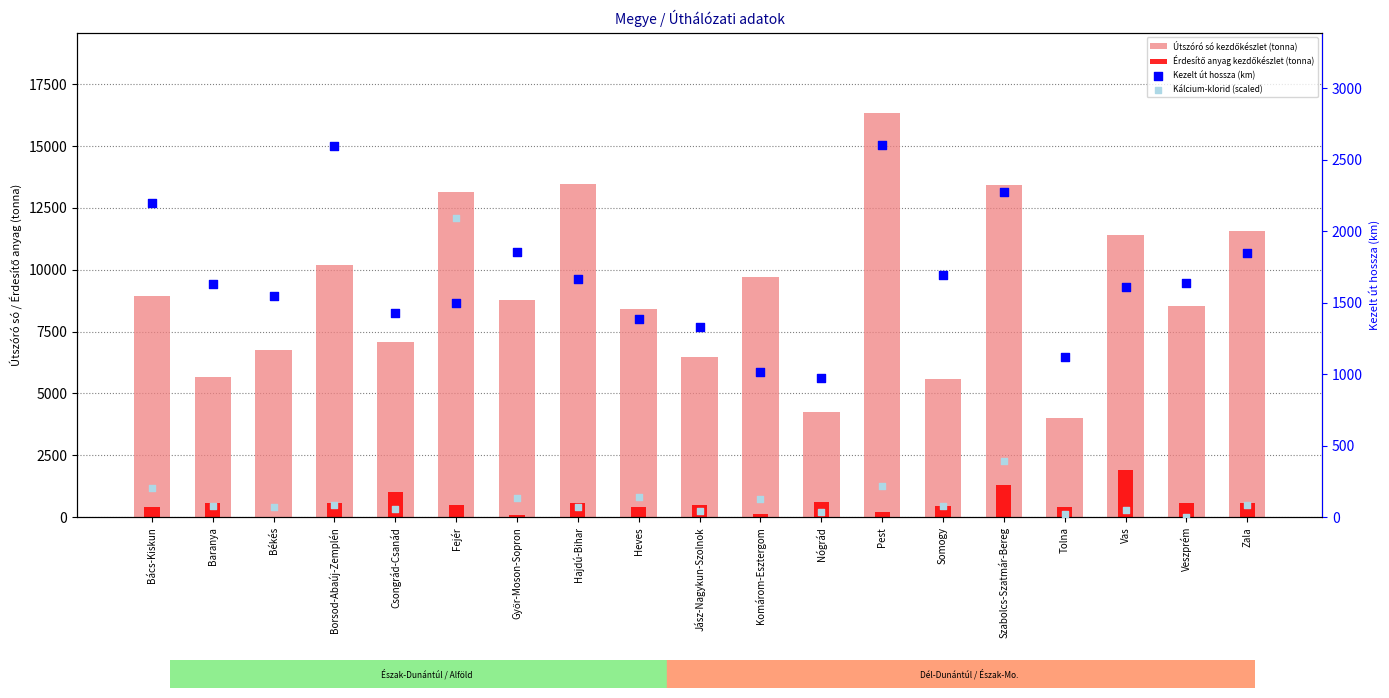

Which series has the largest total across all categories?

Útszóró só kezdőkészlet (tonna)